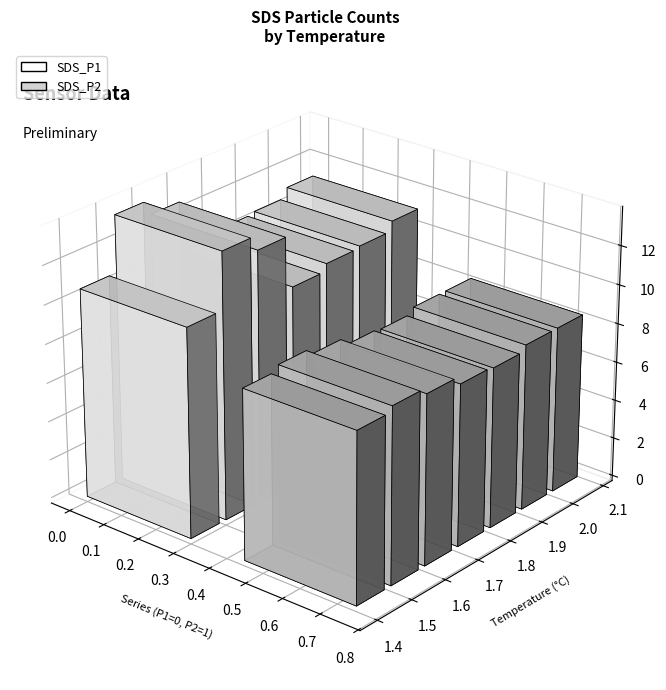

List the series in order of their peak value, highest first.

SDS_P1, SDS_P2